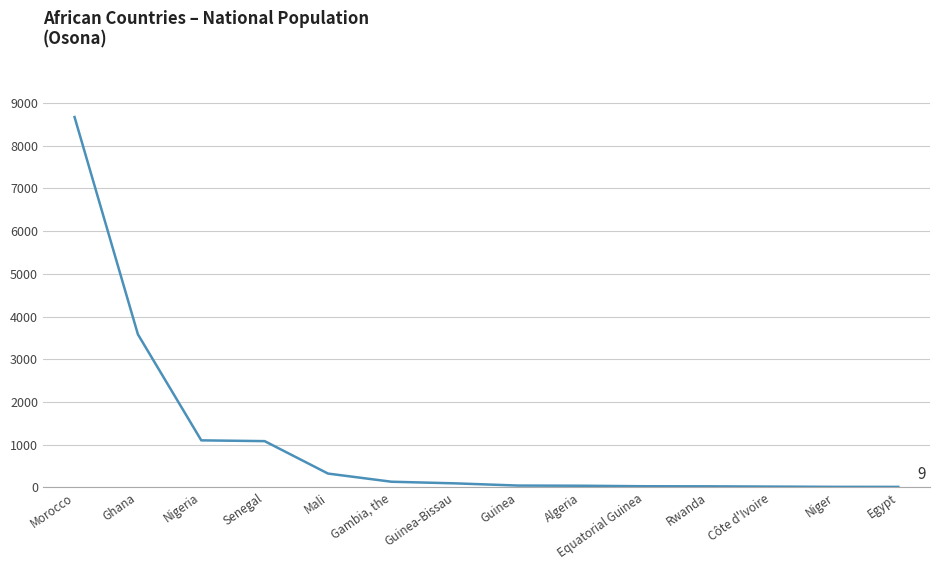

What is the maximum value shown in the chart?

8673